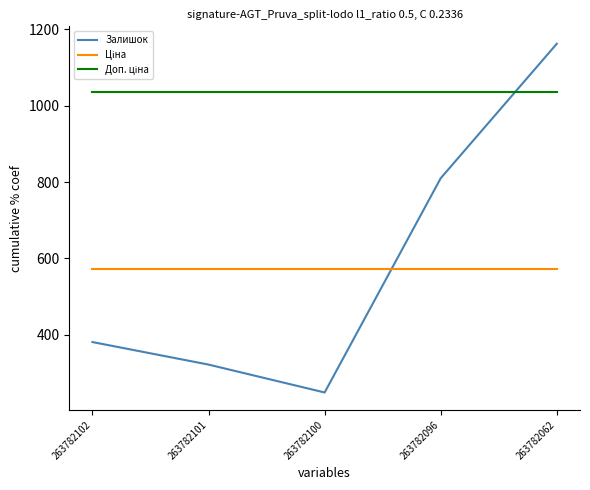

At which label is Залишок closest to 705?

263782096